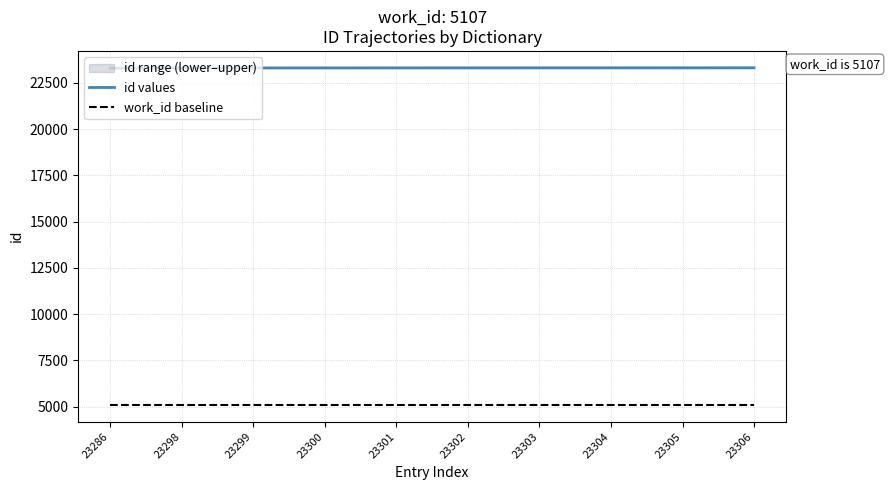

How many lines are shown in the chart?

2